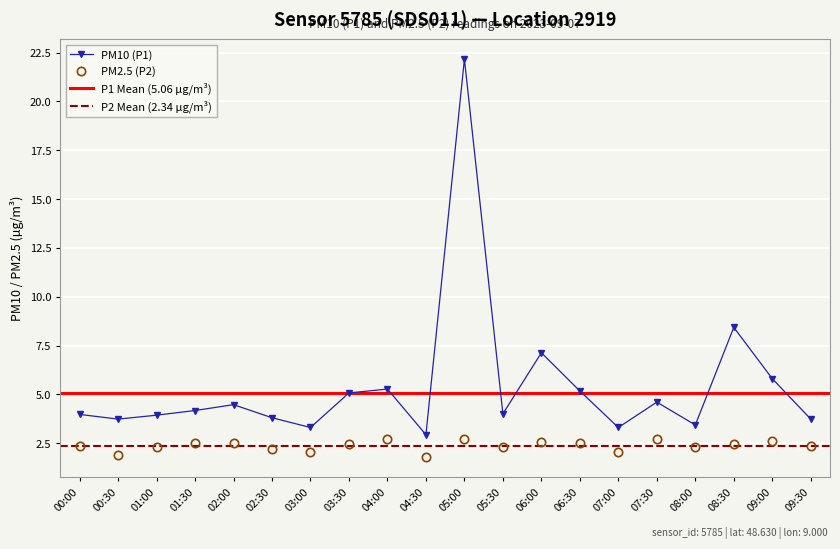

Reading left to right, transcribe all the data shown in this chart.

P1: 00:00=4.0	00:30=3.7	01:00=3.9	01:30=4.2	02:00=4.5	02:30=3.8	03:00=3.3	03:30=5.1	04:00=5.3	04:30=2.9	05:00=22.2	05:30=4.0	06:00=7.1	06:30=5.2	07:00=3.3	07:30=4.6	08:00=3.4	08:30=8.4	09:00=5.8	09:30=3.7
P2: 00:00=2.3	00:30=1.9	01:00=2.3	01:30=2.5	02:00=2.5	02:30=2.2	03:00=2.0	03:30=2.5	04:00=2.7	04:30=1.8	05:00=2.7	05:30=2.3	06:00=2.6	06:30=2.5	07:00=2.0	07:30=2.7	08:00=2.3	08:30=2.4	09:00=2.6	09:30=2.3